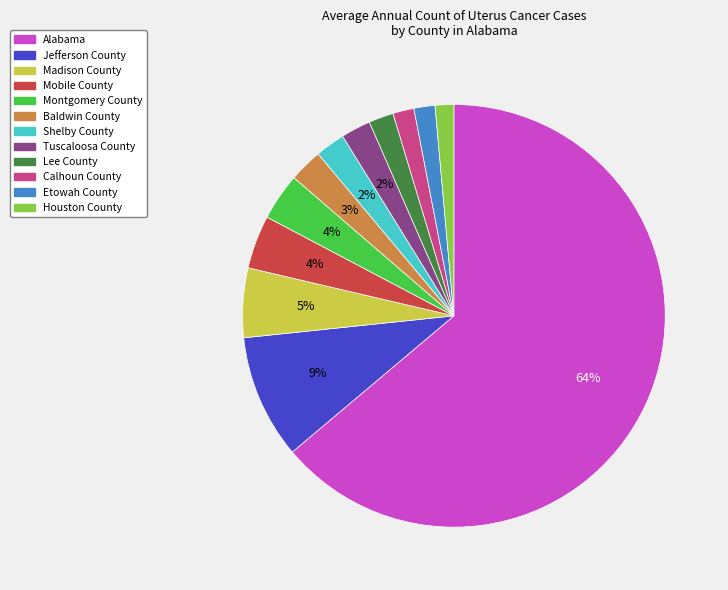

Is the sum of Calhoun County and Baldwin County greater than half?

No